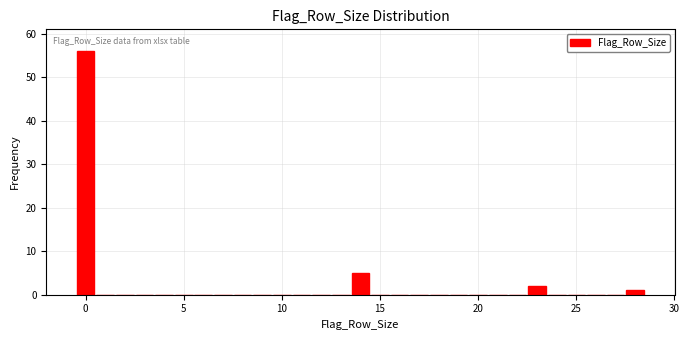

Around what value on the x-axis is the tallest bar? Give the approximate position of its centre, as read against the axis.

0.0